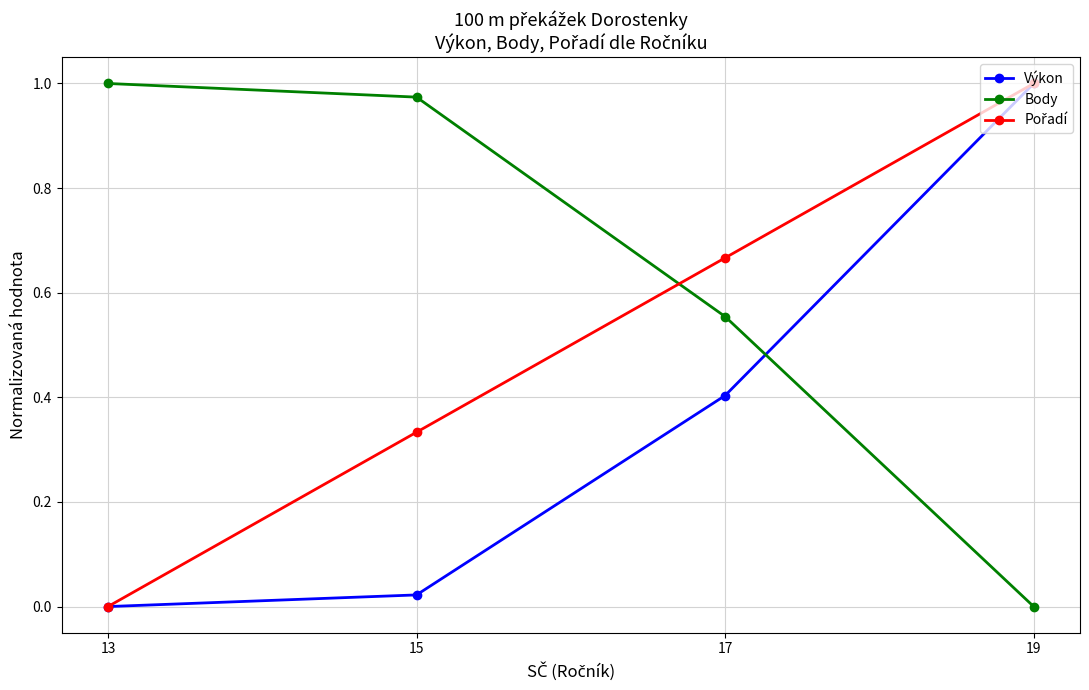

How many intersections are there between Body and Výkon?

1